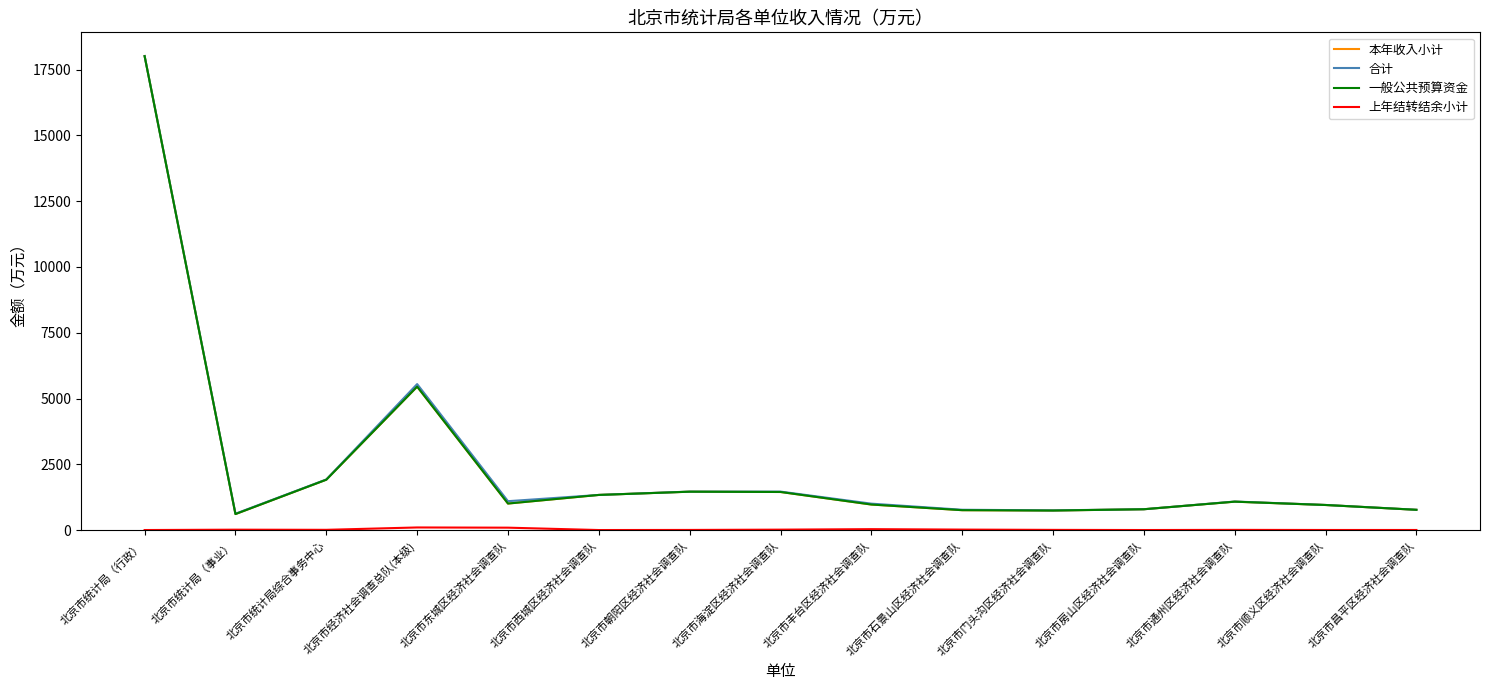

What is the approximate value of 一般公共预算资金 at 北京市统计局（行政）?

18013.7